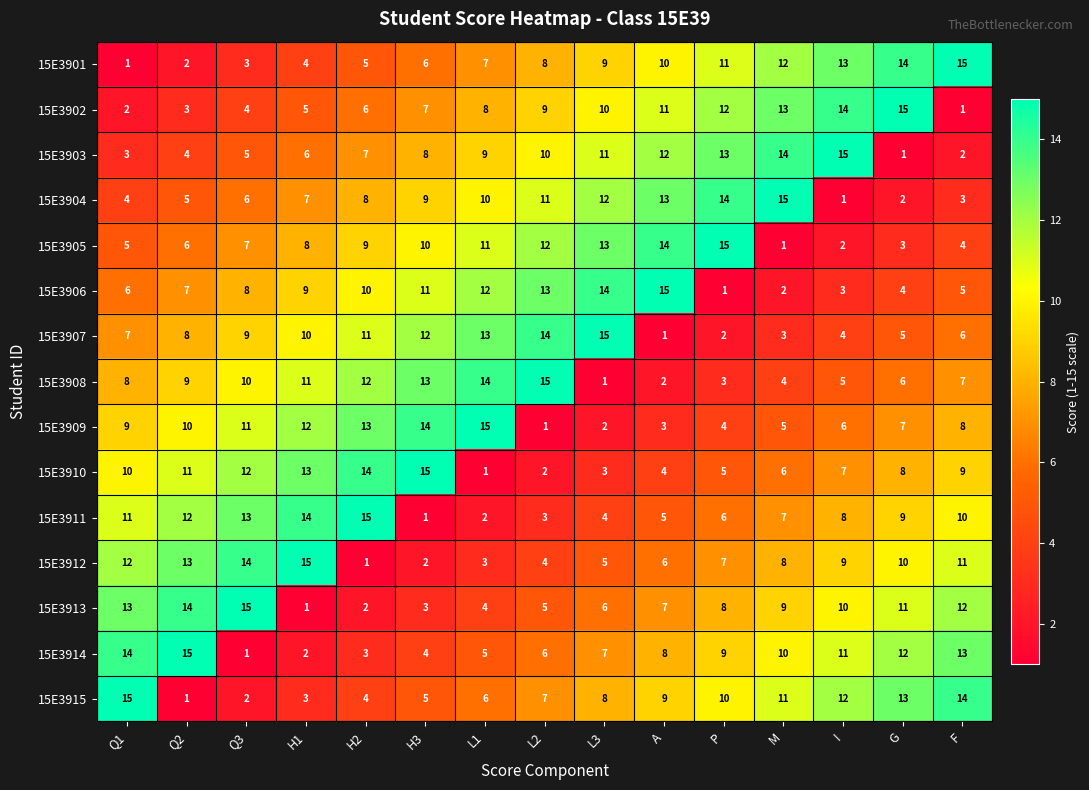

True or false: 15E3906 has a value of 5 at Q3.

False